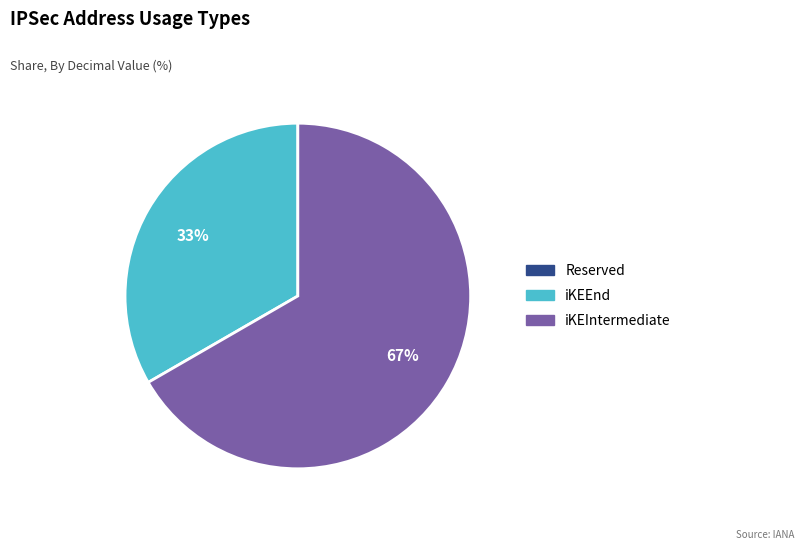

To the nearest percent, what is the average slice percentage?

50%